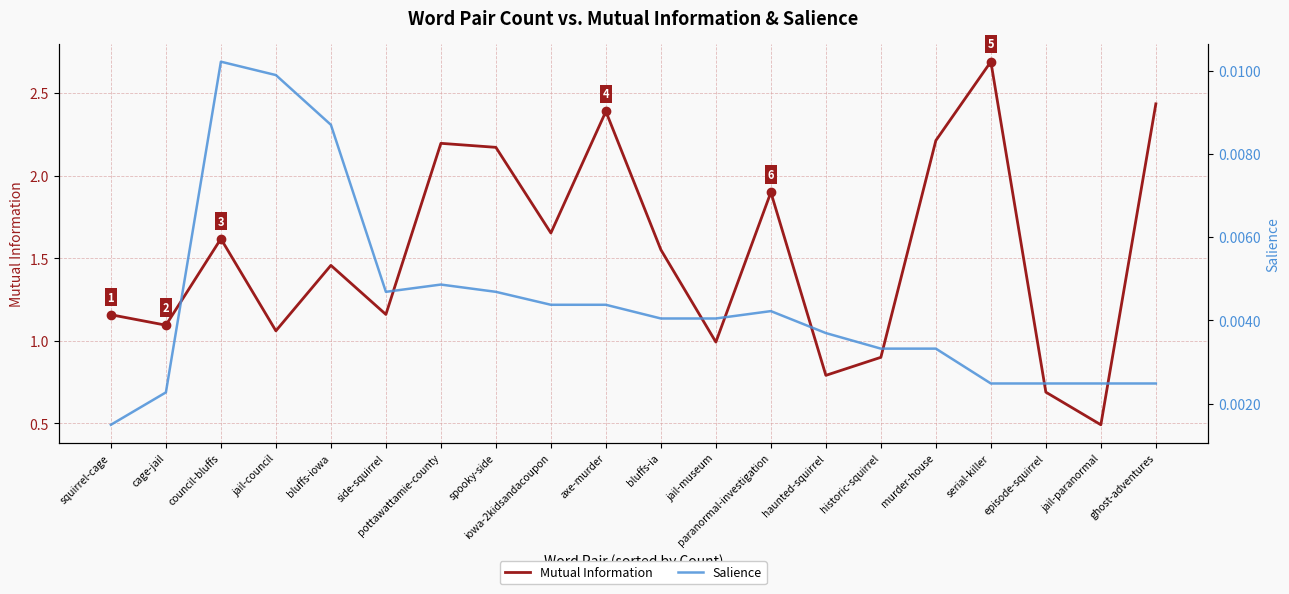

Which category has the highest value across all series?

serial-killer